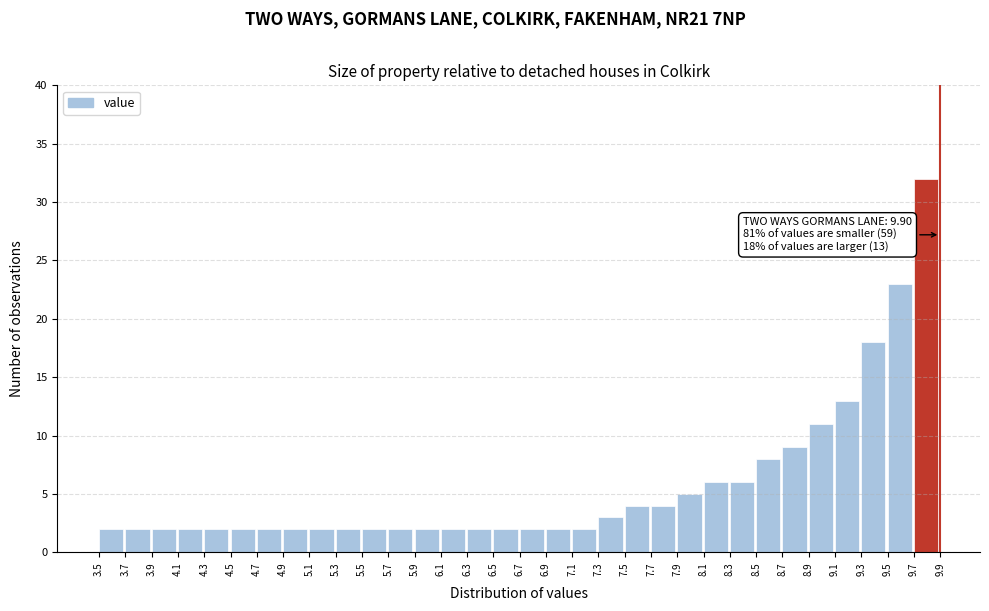

Which range on the x-axis has the tallest bar?

9.7 to 9.9